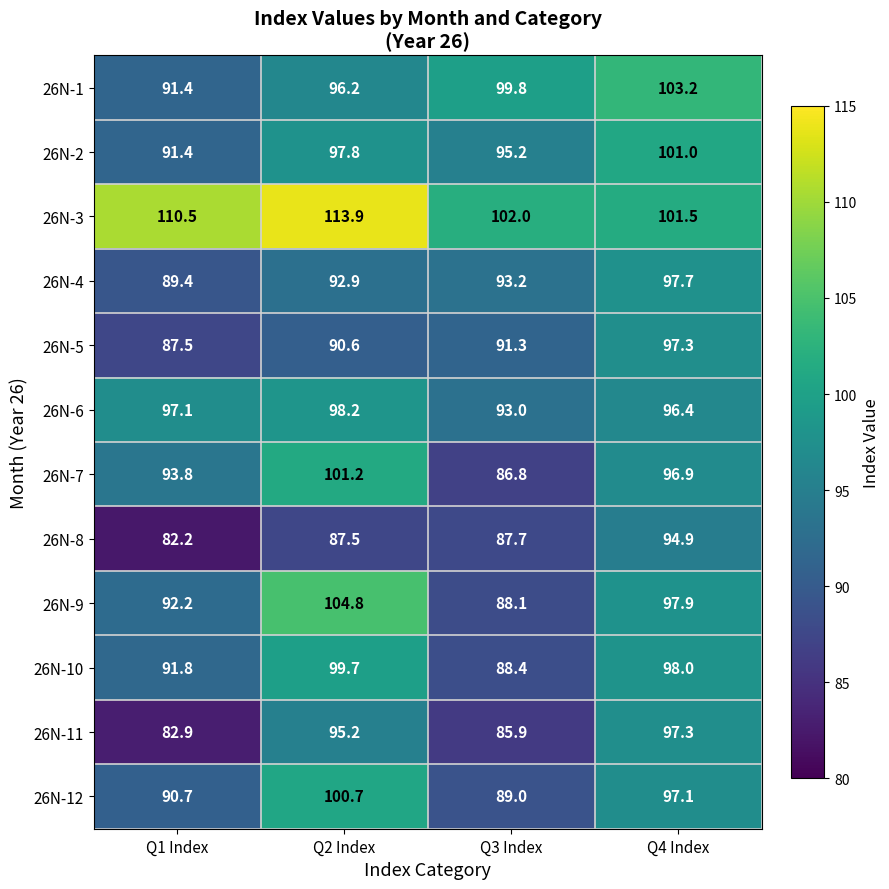

What is the average value of the 26N-10 series?

94.5